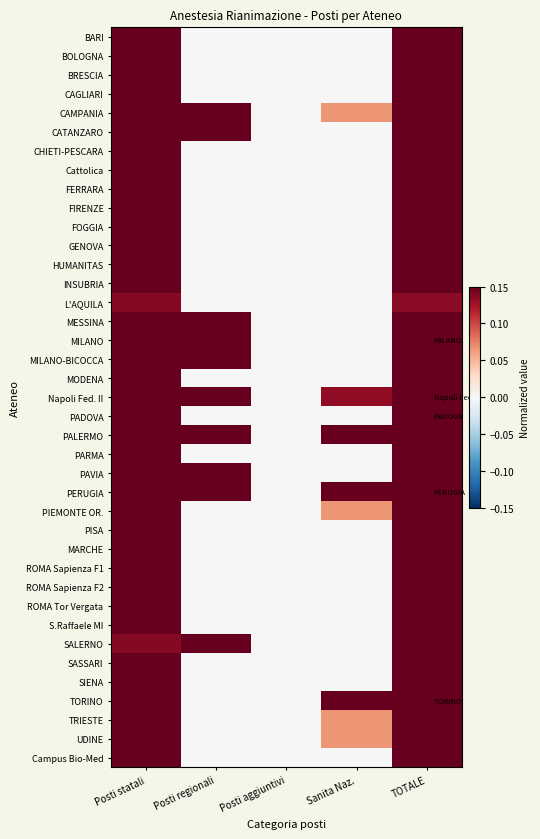

Reading right to left, extract all data points from this chart.

BARI: TOTALE=0.4	Sanita Naz.=0.0	Posti aggiuntivi=0.0	Posti regionali=0.0	Posti statali=0.4
BOLOGNA: TOTALE=0.5	Sanita Naz.=0.0	Posti aggiuntivi=0.0	Posti regionali=0.0	Posti statali=0.5
BRESCIA: TOTALE=0.5	Sanita Naz.=0.0	Posti aggiuntivi=0.0	Posti regionali=0.0	Posti statali=0.5
CAGLIARI: TOTALE=0.2	Sanita Naz.=0.0	Posti aggiuntivi=0.0	Posti regionali=0.0	Posti statali=0.3
CAMPANIA: TOTALE=0.9	Sanita Naz.=0.1	Posti aggiuntivi=0.0	Posti regionali=1.0	Posti statali=0.8
CATANZARO: TOTALE=0.5	Sanita Naz.=0.0	Posti aggiuntivi=0.0	Posti regionali=0.2	Posti statali=0.4
CHIETI-PESCARA: TOTALE=0.2	Sanita Naz.=0.0	Posti aggiuntivi=0.0	Posti regionali=0.0	Posti statali=0.2
Cattolica: TOTALE=0.5	Sanita Naz.=0.0	Posti aggiuntivi=0.0	Posti regionali=0.0	Posti statali=0.5
FERRARA: TOTALE=0.4	Sanita Naz.=0.0	Posti aggiuntivi=0.0	Posti regionali=0.0	Posti statali=0.4
FIRENZE: TOTALE=0.4	Sanita Naz.=0.0	Posti aggiuntivi=0.0	Posti regionali=0.0	Posti statali=0.4
FOGGIA: TOTALE=0.3	Sanita Naz.=0.0	Posti aggiuntivi=0.0	Posti regionali=0.0	Posti statali=0.4
GENOVA: TOTALE=0.6	Sanita Naz.=0.0	Posti aggiuntivi=0.0	Posti regionali=0.0	Posti statali=0.6
HUMANITAS: TOTALE=0.2	Sanita Naz.=0.0	Posti aggiuntivi=0.0	Posti regionali=0.0	Posti statali=0.2
INSUBRIA: TOTALE=0.3	Sanita Naz.=0.0	Posti aggiuntivi=0.0	Posti regionali=0.0	Posti statali=0.4
L'AQUILA: TOTALE=0.1	Sanita Naz.=0.0	Posti aggiuntivi=0.0	Posti regionali=0.0	Posti statali=0.1
MESSINA: TOTALE=0.4	Sanita Naz.=0.0	Posti aggiuntivi=0.0	Posti regionali=1.0	Posti statali=0.4
MILANO: TOTALE=1.0	Sanita Naz.=0.0	Posti aggiuntivi=0.0	Posti regionali=0.2	Posti statali=1.0
MILANO-BICOCCA: TOTALE=0.6	Sanita Naz.=0.0	Posti aggiuntivi=0.0	Posti regionali=0.4	Posti statali=0.6
MODENA: TOTALE=0.4	Sanita Naz.=0.0	Posti aggiuntivi=0.0	Posti regionali=0.0	Posti statali=0.4
Napoli Fed. II: TOTALE=0.8	Sanita Naz.=0.1	Posti aggiuntivi=0.0	Posti regionali=1.0	Posti statali=0.7
PADOVA: TOTALE=0.7	Sanita Naz.=0.0	Posti aggiuntivi=0.0	Posti regionali=0.0	Posti statali=0.8
PALERMO: TOTALE=0.8	Sanita Naz.=0.2	Posti aggiuntivi=0.0	Posti regionali=0.5	Posti statali=0.7
PARMA: TOTALE=0.2	Sanita Naz.=0.0	Posti aggiuntivi=0.0	Posti regionali=0.0	Posti statali=0.2
PAVIA: TOTALE=0.3	Sanita Naz.=0.0	Posti aggiuntivi=0.0	Posti regionali=0.4	Posti statali=0.3
PERUGIA: TOTALE=0.4	Sanita Naz.=1.0	Posti aggiuntivi=0.0	Posti regionali=0.8	Posti statali=0.2
PIEMONTE OR.: TOTALE=0.6	Sanita Naz.=0.1	Posti aggiuntivi=0.0	Posti regionali=0.0	Posti statali=0.6
PISA: TOTALE=0.3	Sanita Naz.=0.0	Posti aggiuntivi=0.0	Posti regionali=0.0	Posti statali=0.3
MARCHE: TOTALE=0.5	Sanita Naz.=0.0	Posti aggiuntivi=0.0	Posti regionali=0.0	Posti statali=0.5
ROMA Sapienza F1: TOTALE=0.5	Sanita Naz.=0.0	Posti aggiuntivi=0.0	Posti regionali=0.0	Posti statali=0.5
ROMA Sapienza F2: TOTALE=0.3	Sanita Naz.=0.0	Posti aggiuntivi=0.0	Posti regionali=0.0	Posti statali=0.3
ROMA Tor Vergata: TOTALE=0.2	Sanita Naz.=0.0	Posti aggiuntivi=0.0	Posti regionali=0.0	Posti statali=0.3
S.Raffaele MI: TOTALE=0.3	Sanita Naz.=0.0	Posti aggiuntivi=0.0	Posti regionali=0.0	Posti statali=0.3
SALERNO: TOTALE=0.2	Sanita Naz.=0.0	Posti aggiuntivi=0.0	Posti regionali=0.6	Posti statali=0.1
SASSARI: TOTALE=0.3	Sanita Naz.=0.0	Posti aggiuntivi=0.0	Posti regionali=0.0	Posti statali=0.3
SIENA: TOTALE=0.4	Sanita Naz.=0.0	Posti aggiuntivi=0.0	Posti regionali=0.0	Posti statali=0.4
TORINO: TOTALE=1.0	Sanita Naz.=0.3	Posti aggiuntivi=0.0	Posti regionali=0.0	Posti statali=0.9
TRIESTE: TOTALE=0.2	Sanita Naz.=0.1	Posti aggiuntivi=0.0	Posti regionali=0.0	Posti statali=0.1
UDINE: TOTALE=0.3	Sanita Naz.=0.1	Posti aggiuntivi=0.0	Posti regionali=0.0	Posti statali=0.3
Campus Bio-Med: TOTALE=0.3	Sanita Naz.=0.0	Posti aggiuntivi=0.0	Posti regionali=0.0	Posti statali=0.3